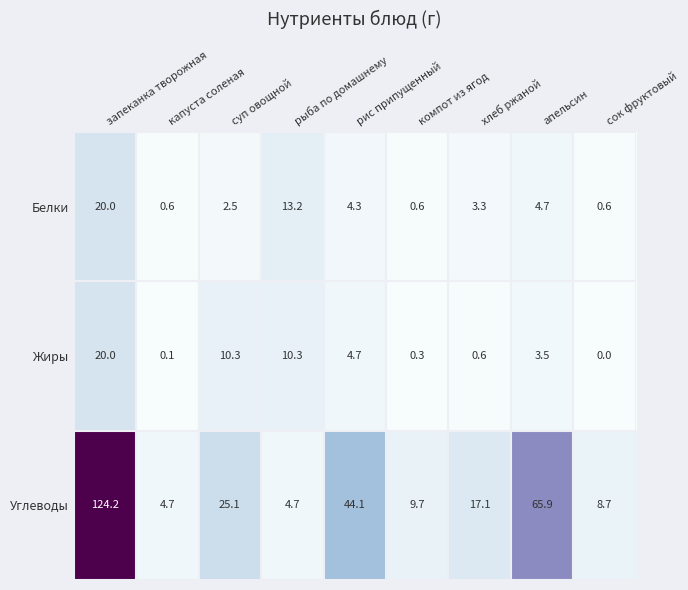

What is the sum of all Углеводы values?

304.2